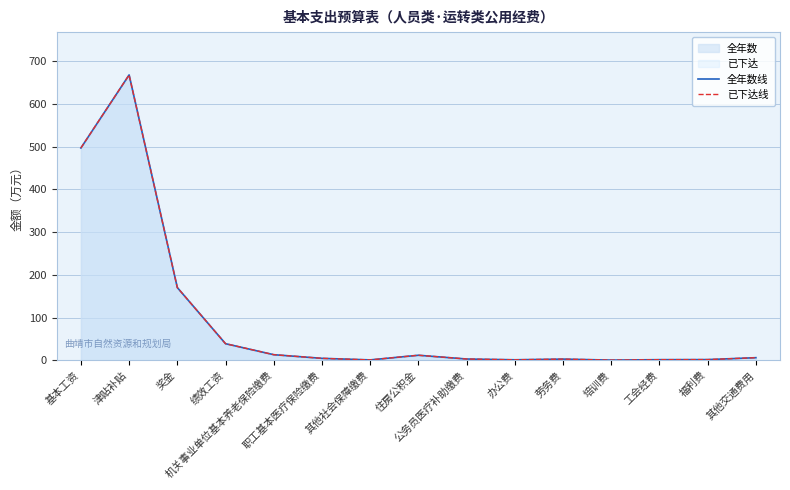

How many values in the 已下达线 series are below 4?

7